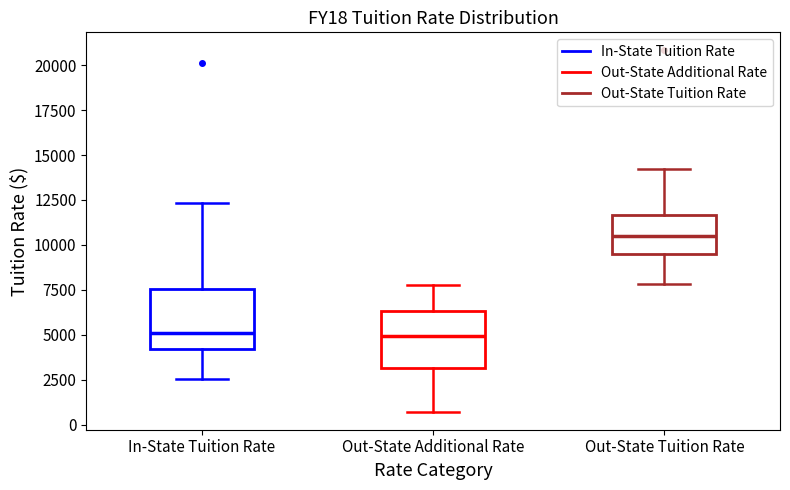

Reading left to right, transcribe this box plot: for each box, give where its median line is, the range the box spans, and where its two whiskers end, as read against the y-axis. The values are not printed on the chart, so give them approximately, as read against the axis.

In-State Tuition Rate: median 5000, box 4000 to 7500, whiskers 2500 to 12500
Out-State Additional Rate: median 5000, box 3000 to 6500, whiskers 500 to 8000
Out-State Tuition Rate: median 10500, box 9500 to 11500, whiskers 8000 to 14000